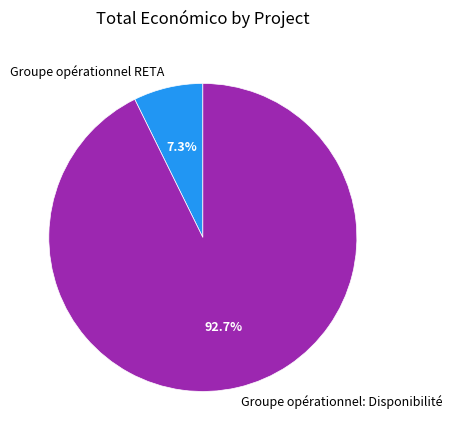

Is the sum of Groupe opérationnel RETA and Groupe opérationnel: Disponibilité greater than half?

Yes